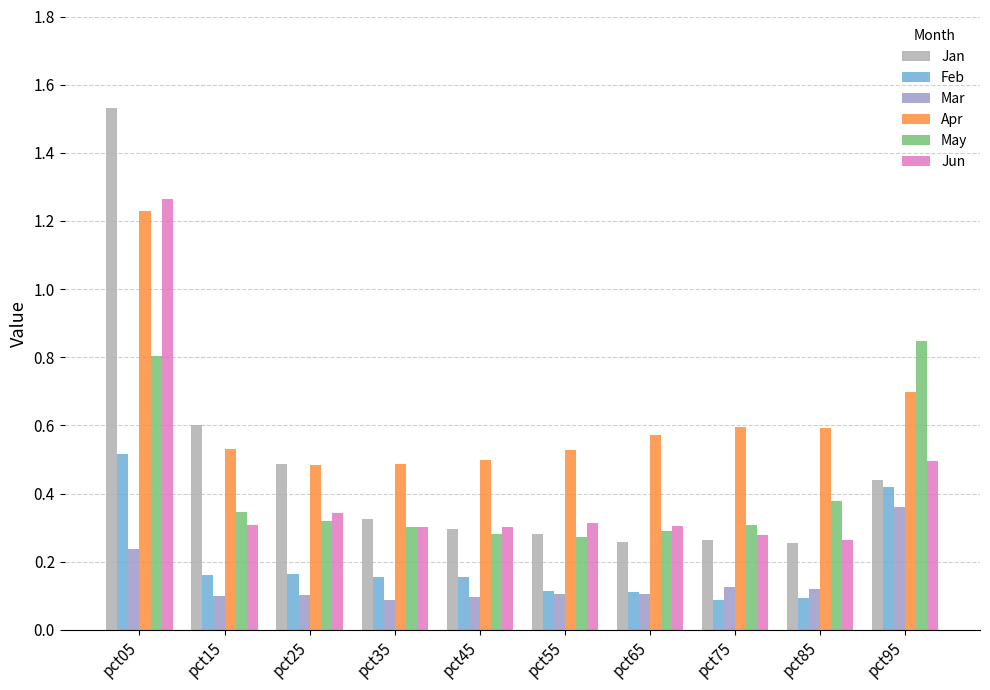

How many categories are shown in the chart?

10